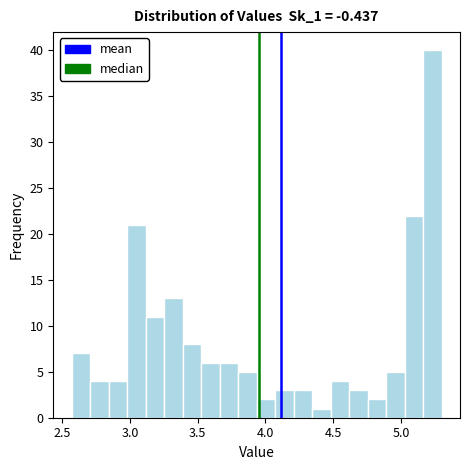

Around what value on the x-axis is the tallest bar? Give the approximate position of its centre, as read against the axis.

5.25